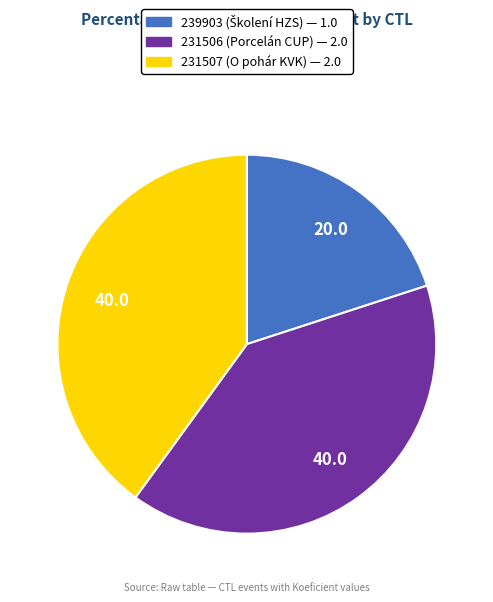

What is the ratio of the value at 231506 to the value at 239903?

2.0